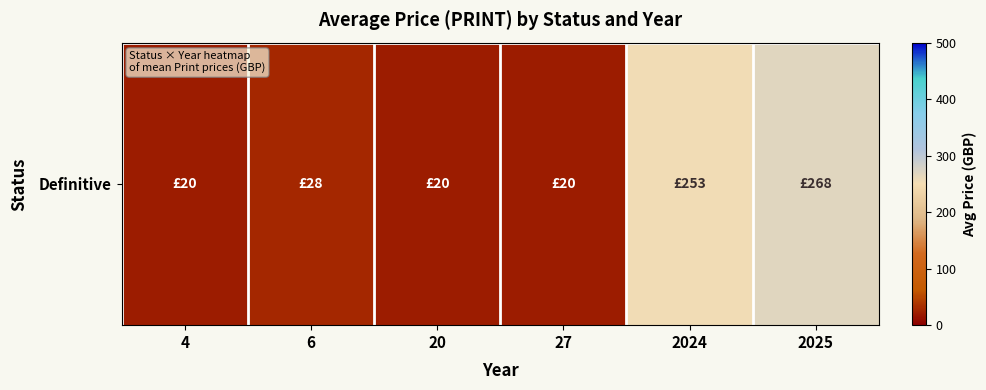

List the labels in order of value, largest first.

2025, 2024, 6, 4, 20, 27